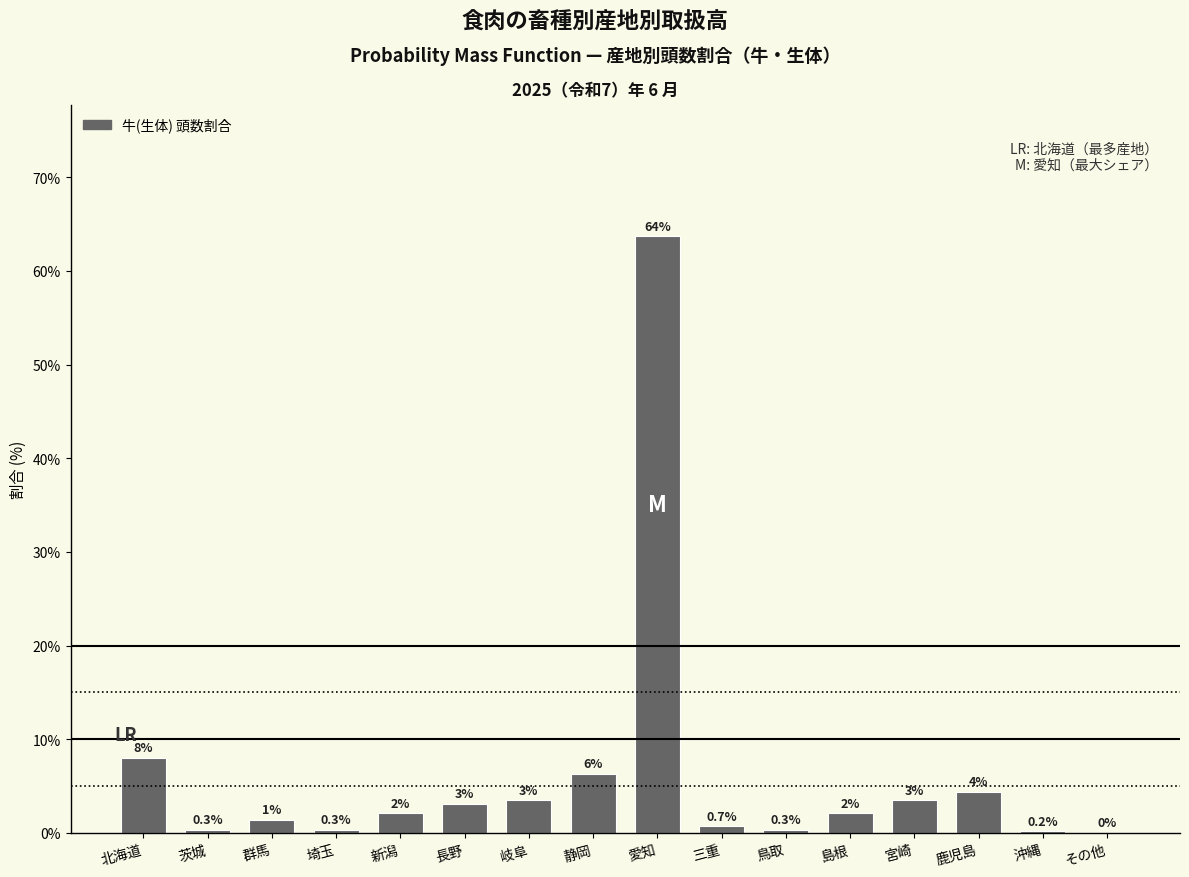

What is the approximate value at 三重?

0.7